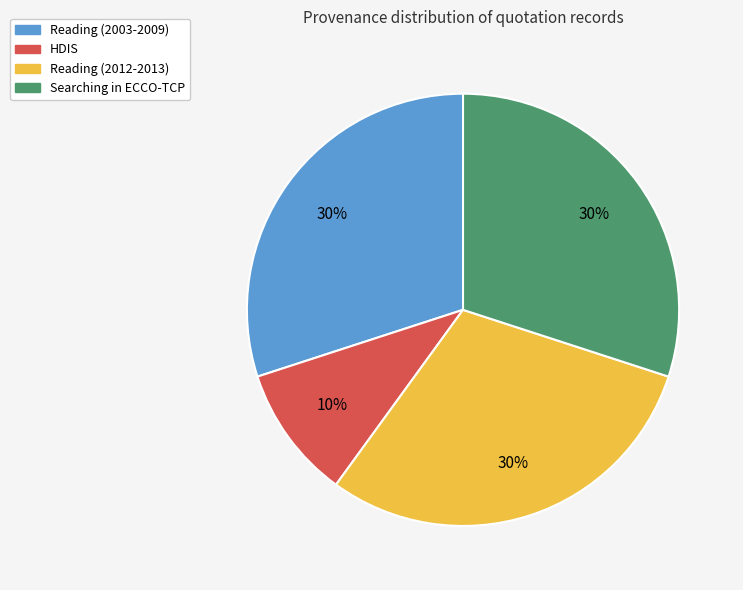

To the nearest percent, what is the average slice percentage?

25%